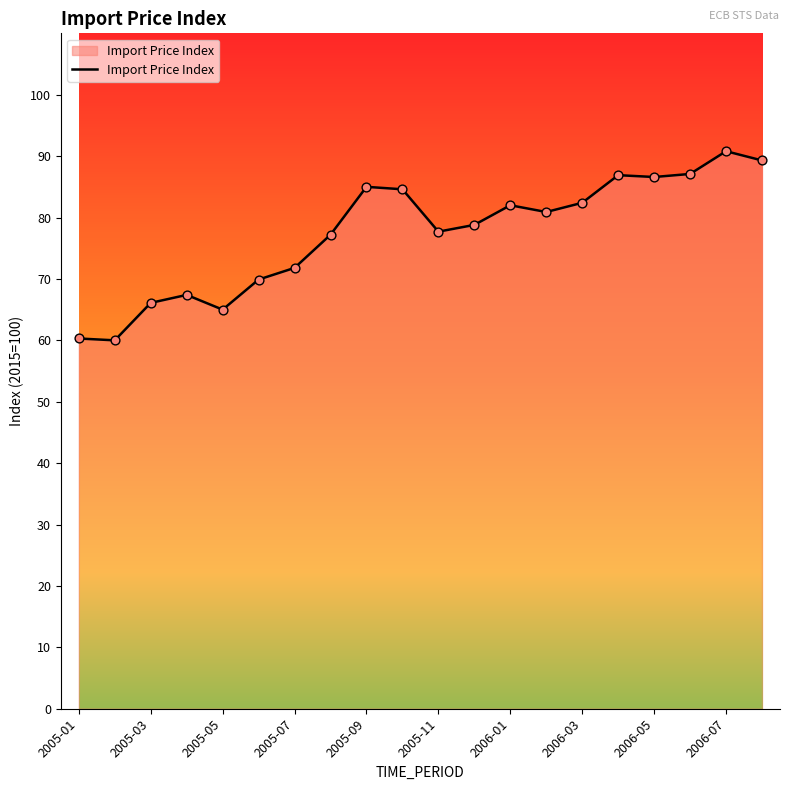

What is the greatest value displayed?

90.8